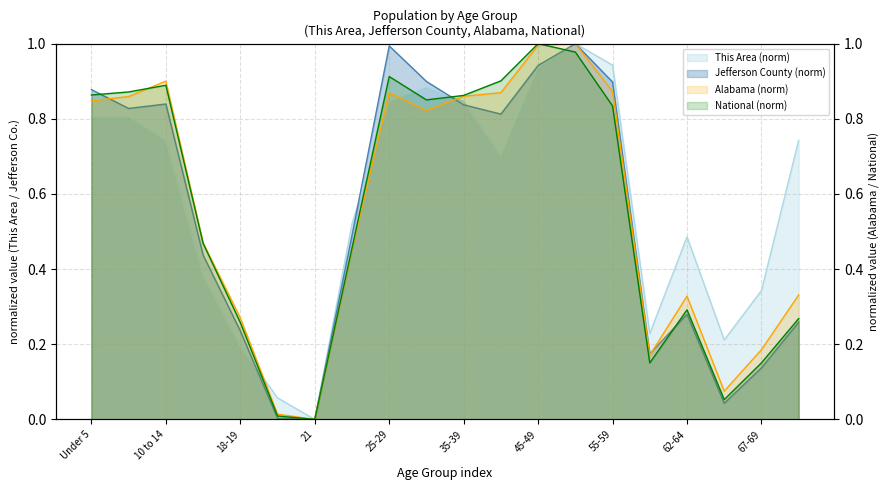

Is it true that This Area equals 0.3 at 10 to 14?

False